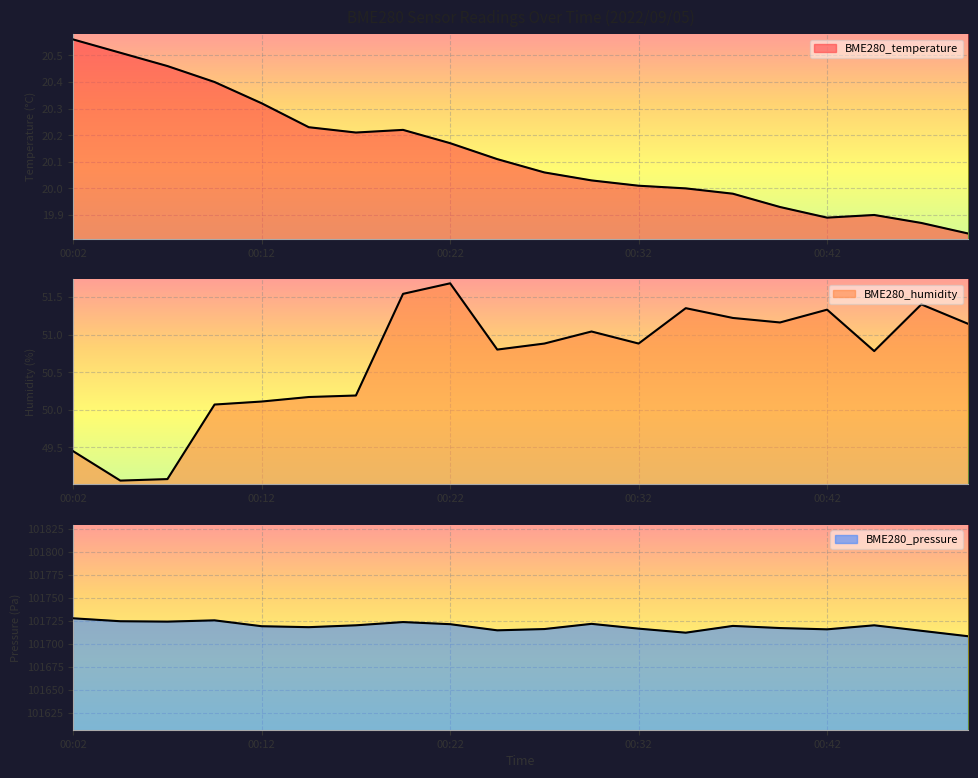

Which series changed the most between 00:09 and 00:45?

BME280_pressure